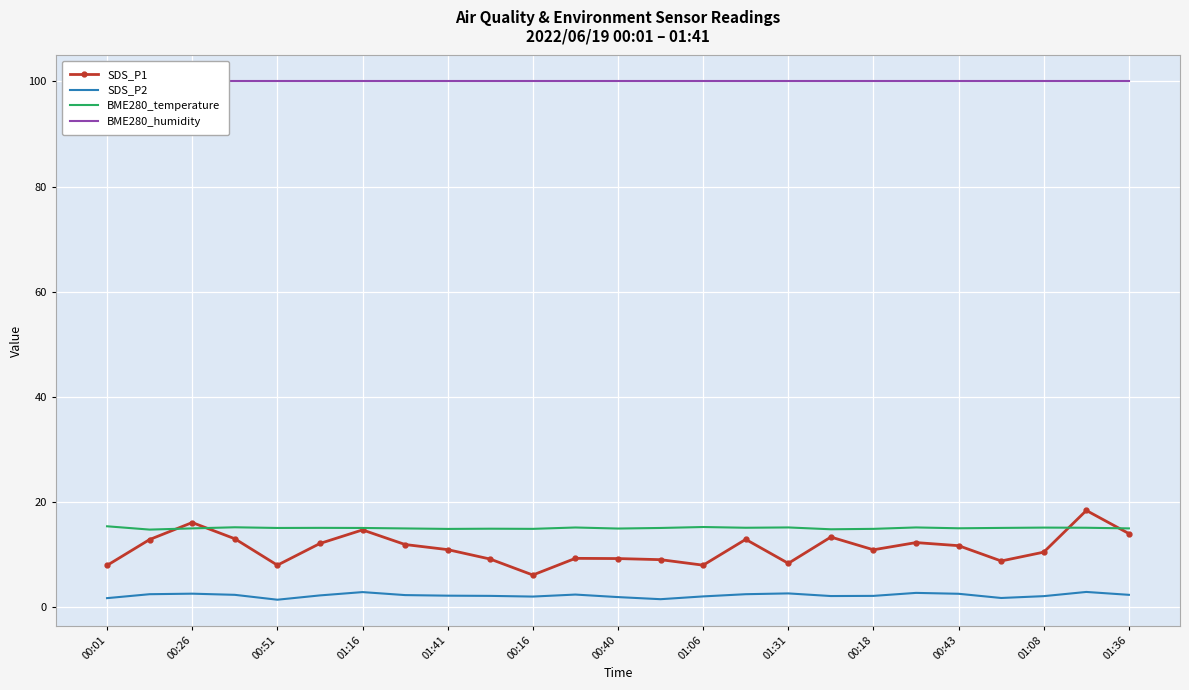

True or false: BME280_temperature and SDS_P2 cross at least once.

False